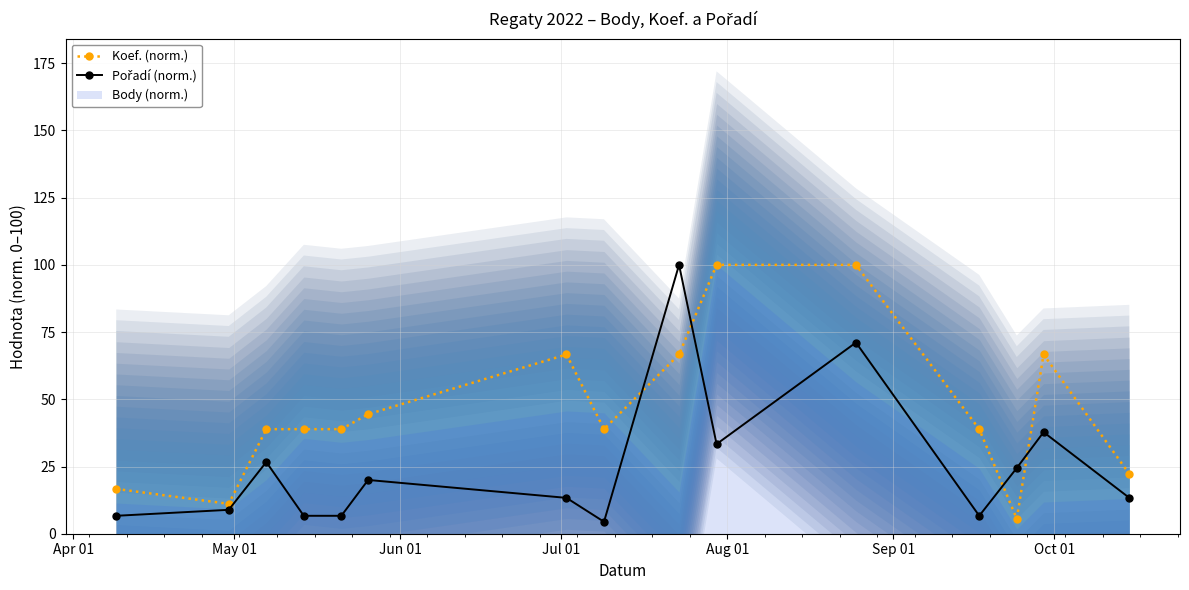

How many data points in Koef. (norm.) are less than 38?

4